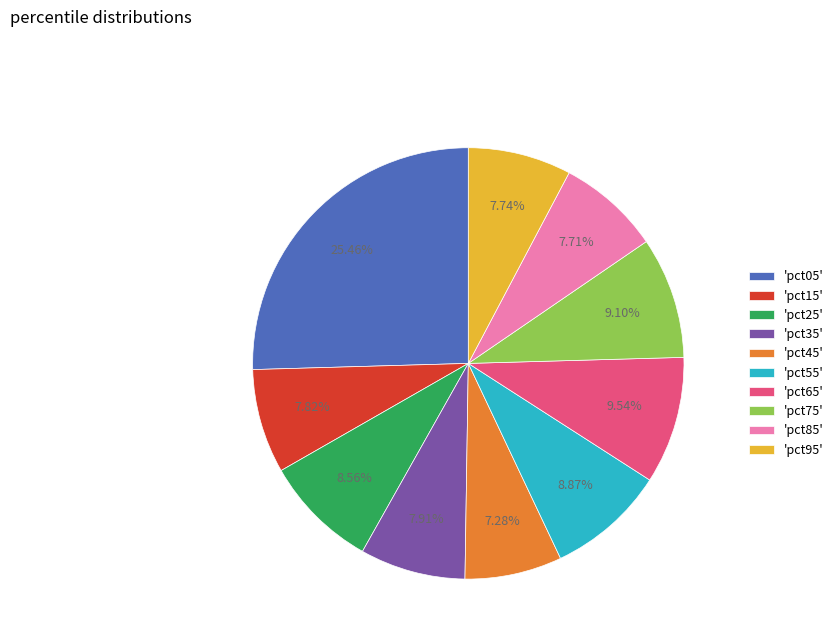

Is there any slice that represents more than half of the pie?

No